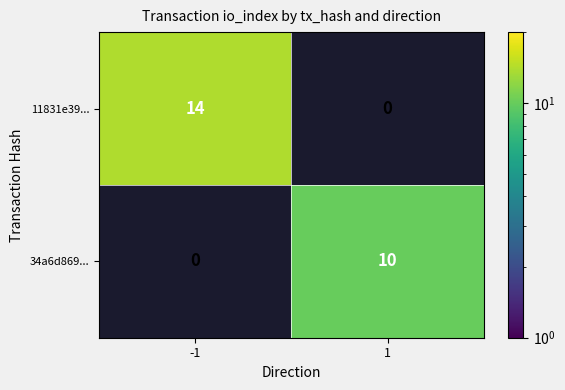

At how many categories does at least one series exceed 11?

1